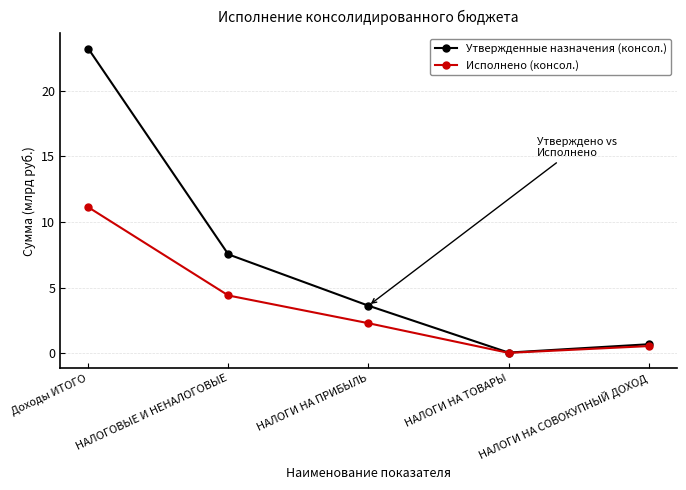

What is the label of the 2nd point from the left?

НАЛОГОВЫЕ И НЕНАЛОГОВЫЕ